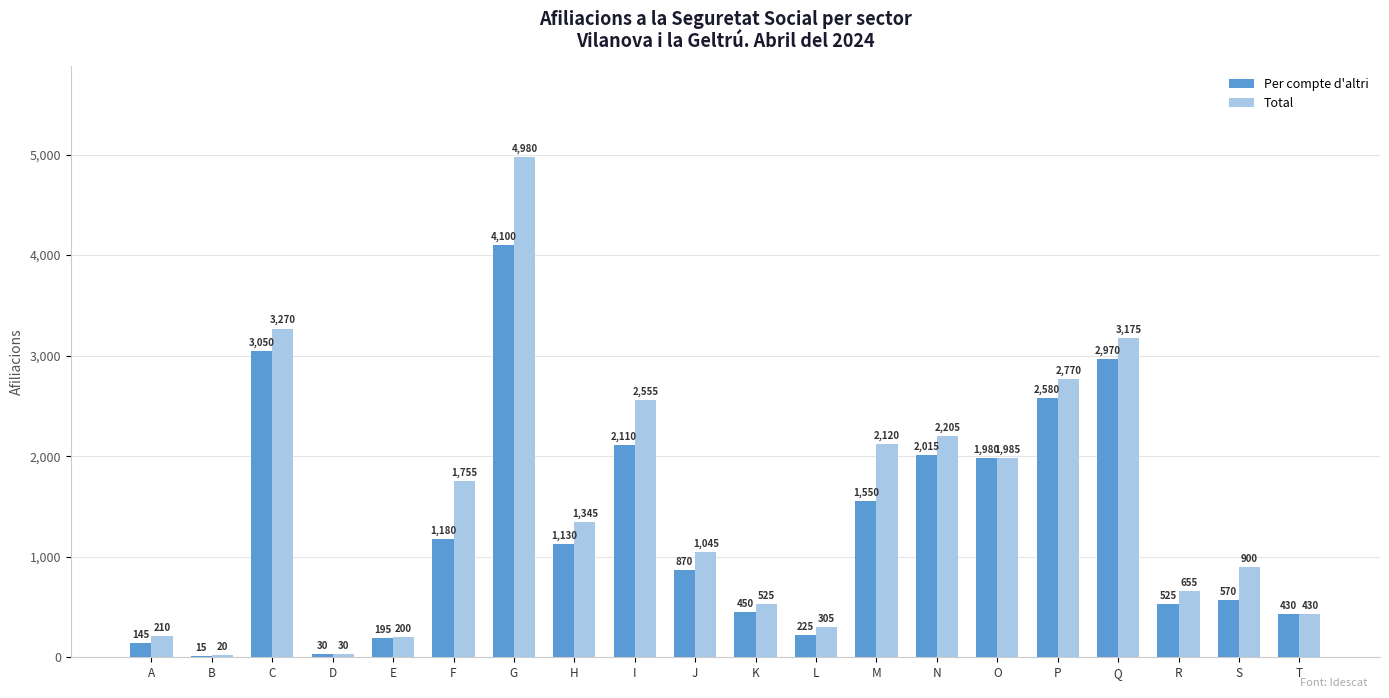

Which series has the largest range (max minus min)?

Total